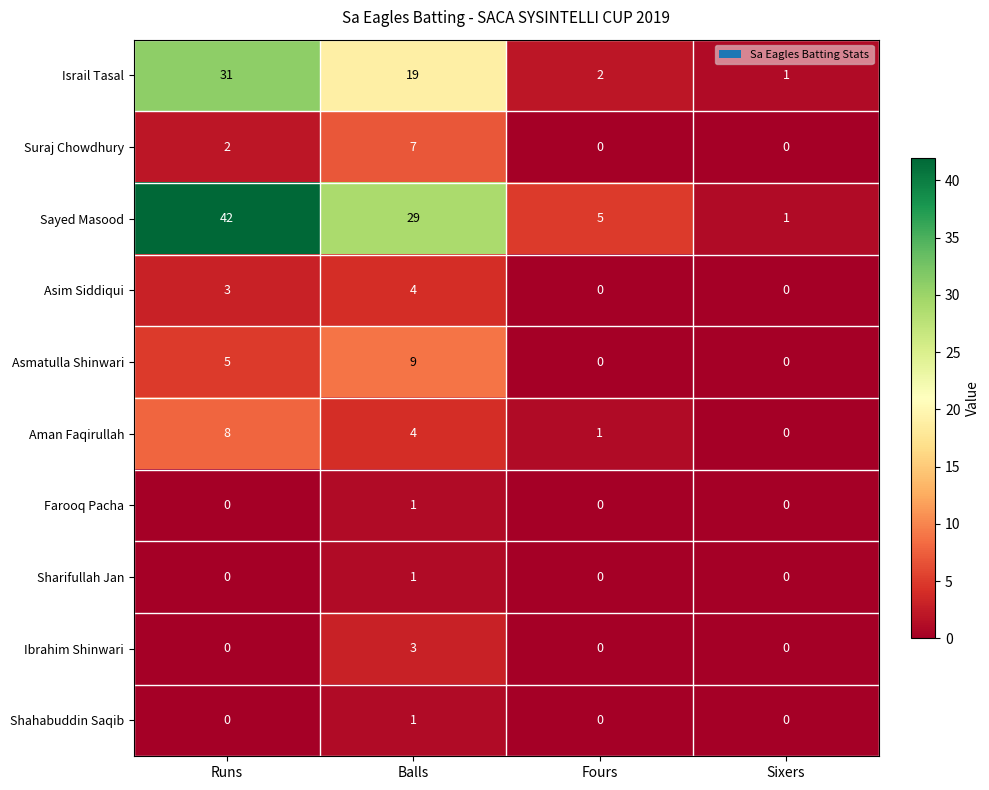

Is it true that Asim Siddiqui equals 2 at Balls?

False